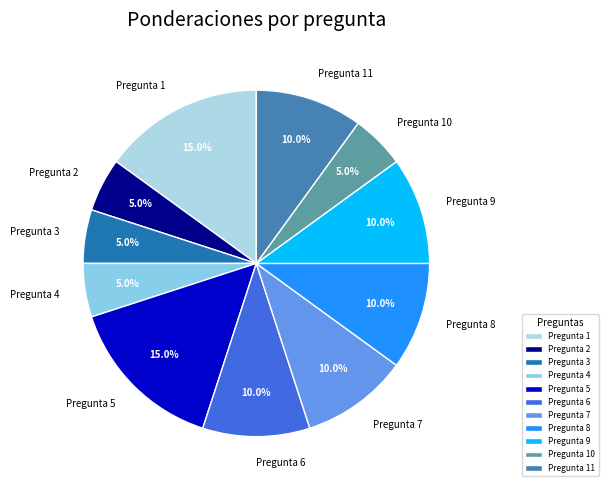

How many segments does this pie chart have?

11